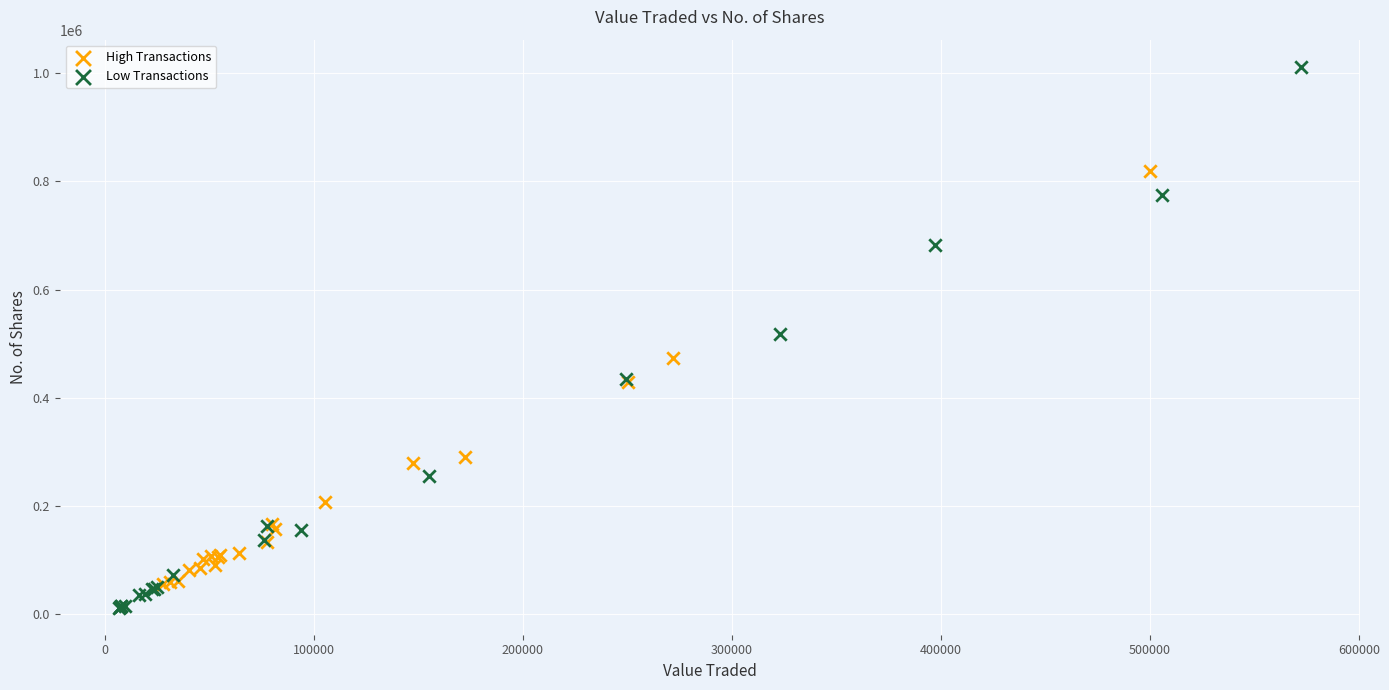

Which series contains the highest Y value?

Low Transactions